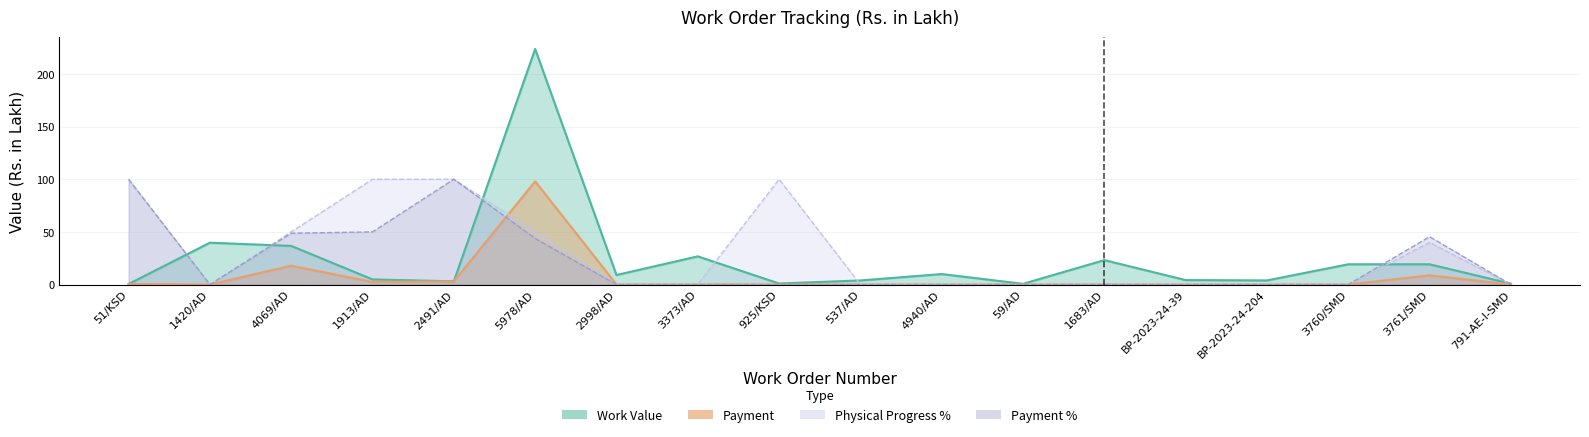

The Physical Progress % series shows 37.0 at 2998/AD. True or false?

False